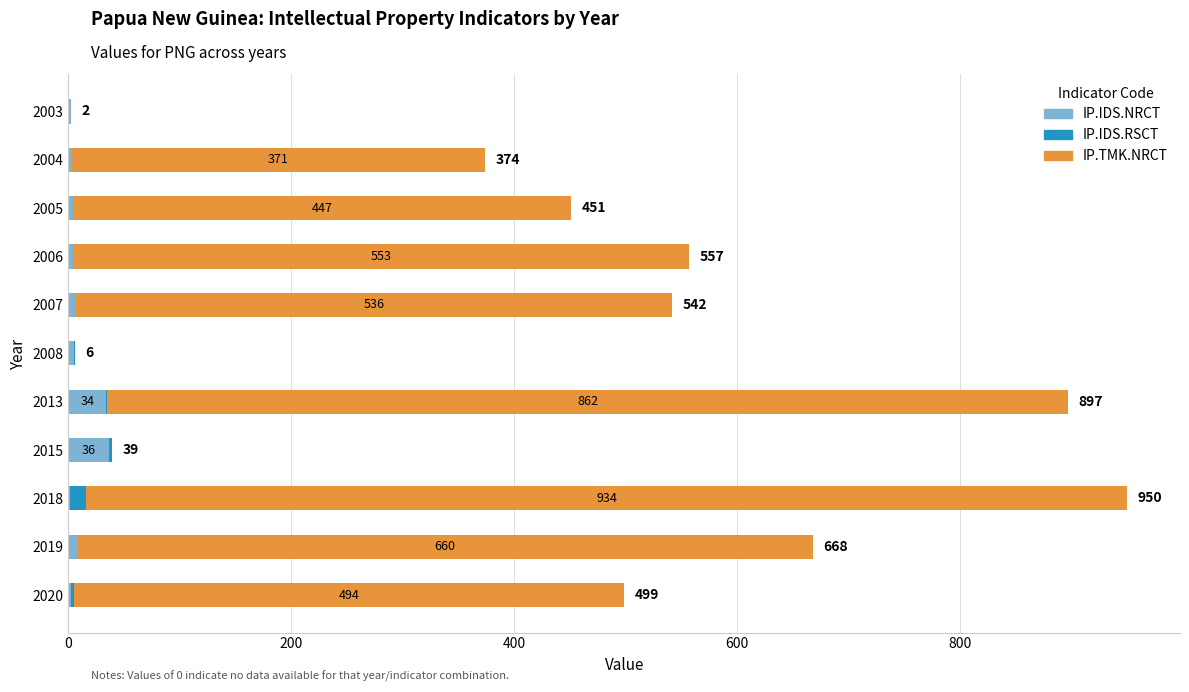

What is the sum of all IP.IDS.NRCT values?

105